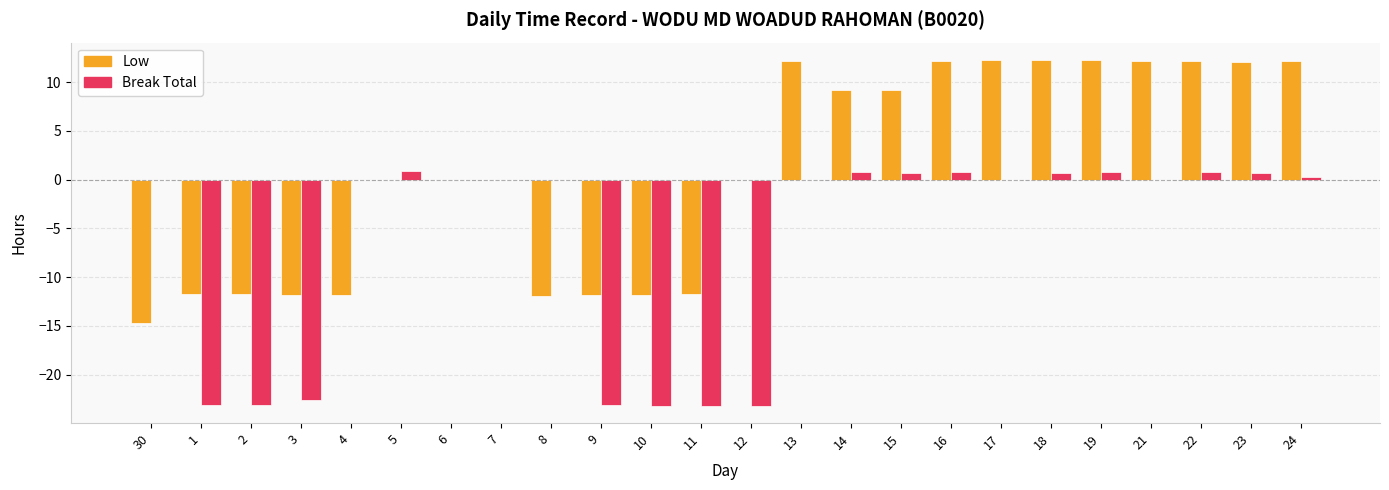

What is the highest value of the Low series?

12.3